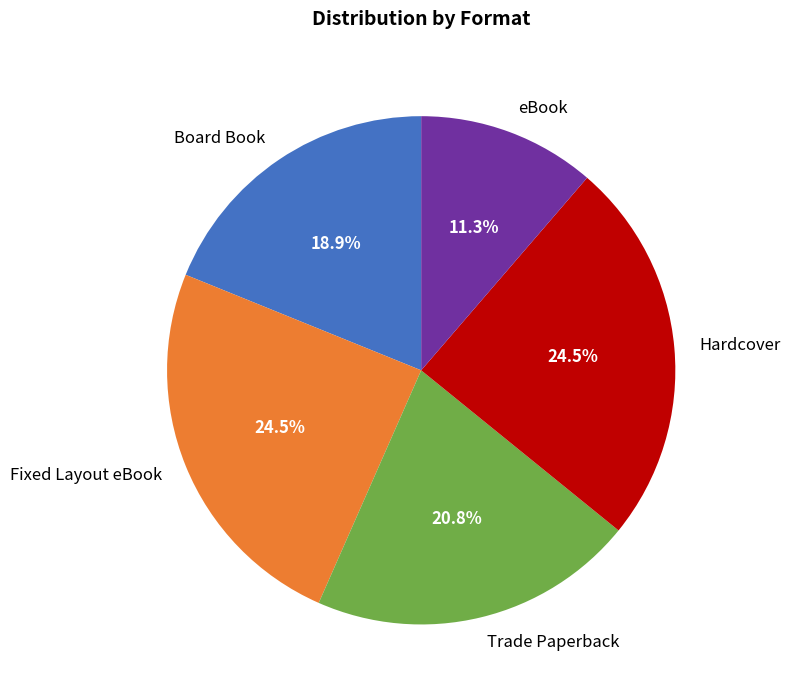

To the nearest percent, what percentage of the pie is Board Book?

19%